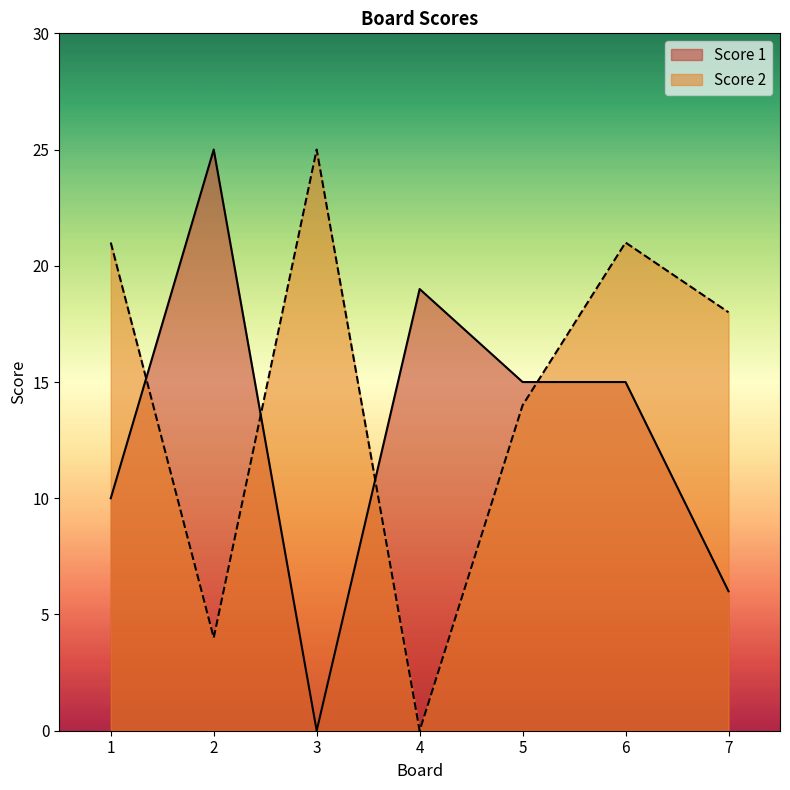

Does the chart have visible grid lines?

No